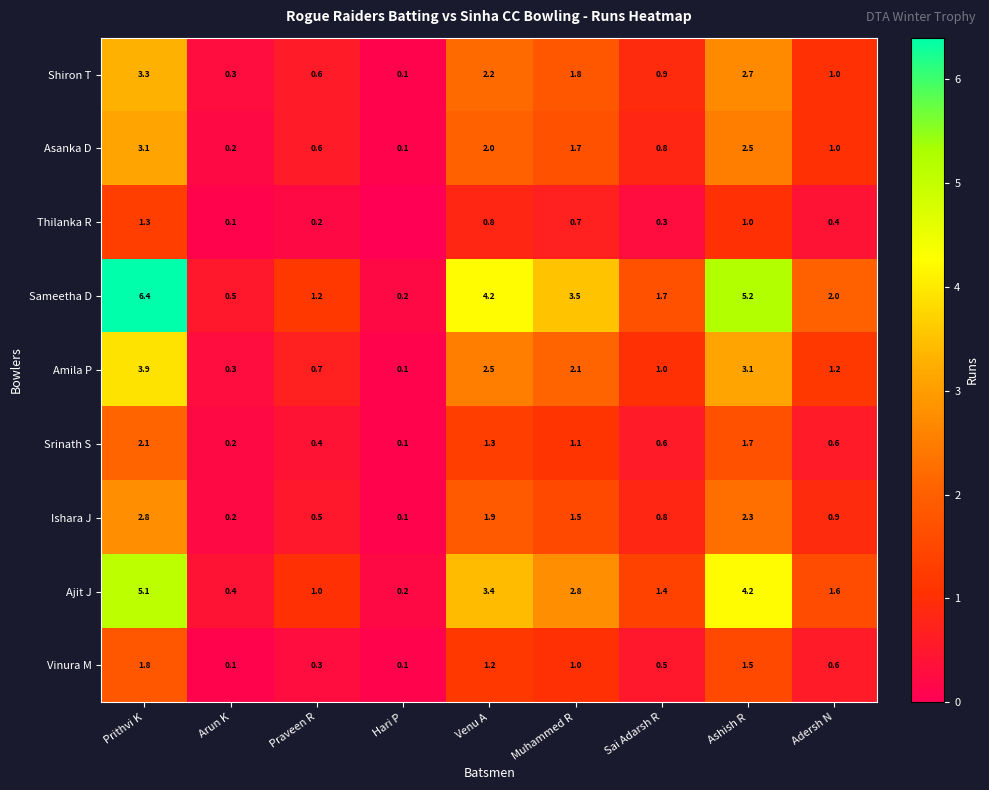

What is the sum of the Shiron T values at Sai Adarsh R and Adersh N?

1.9